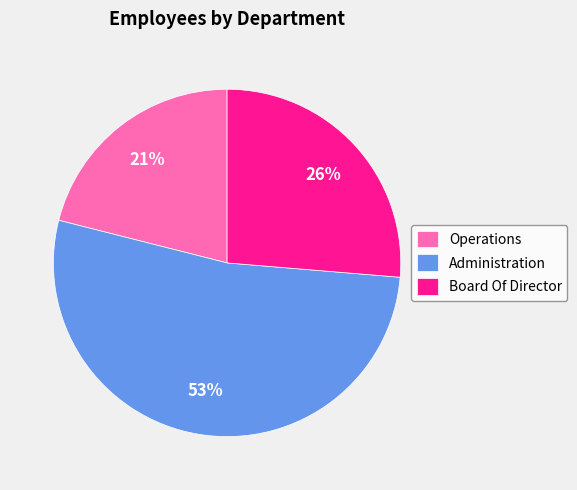

How many slices are in this pie chart?

3